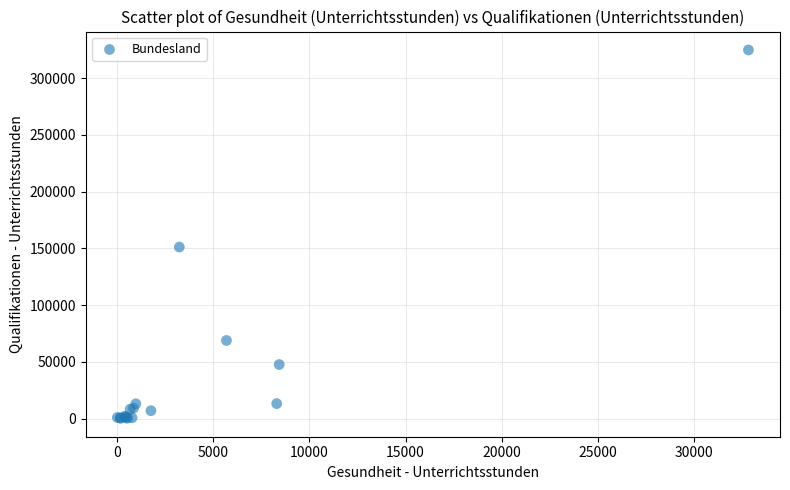

What Y value in the scatter plot is closest to 162553?

151165